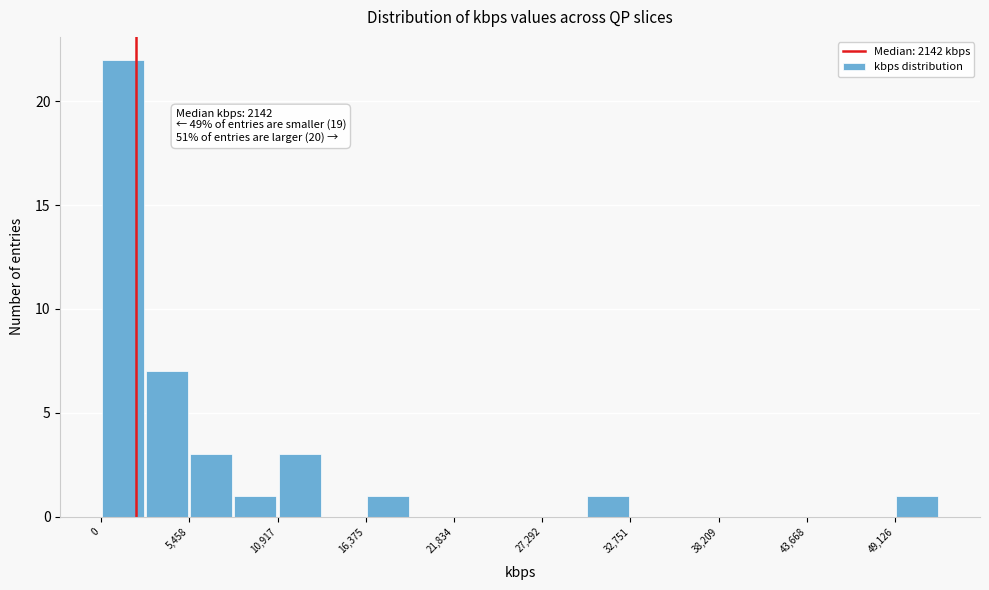

Read against the x-axis, roughly where is the centre of the tallest bar?

1000